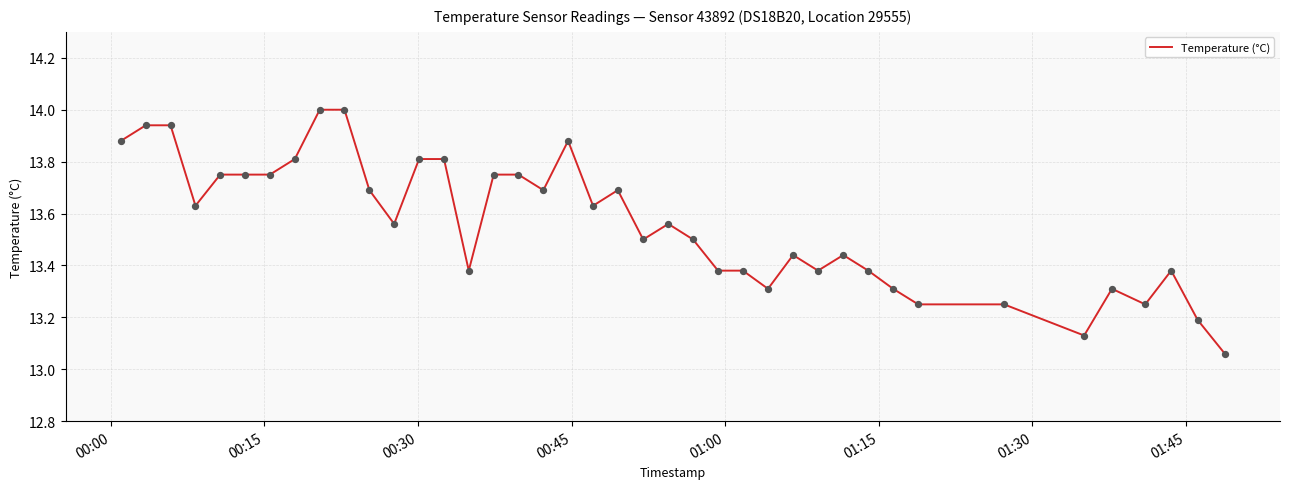

What is the maximum value shown in the chart?

14.0